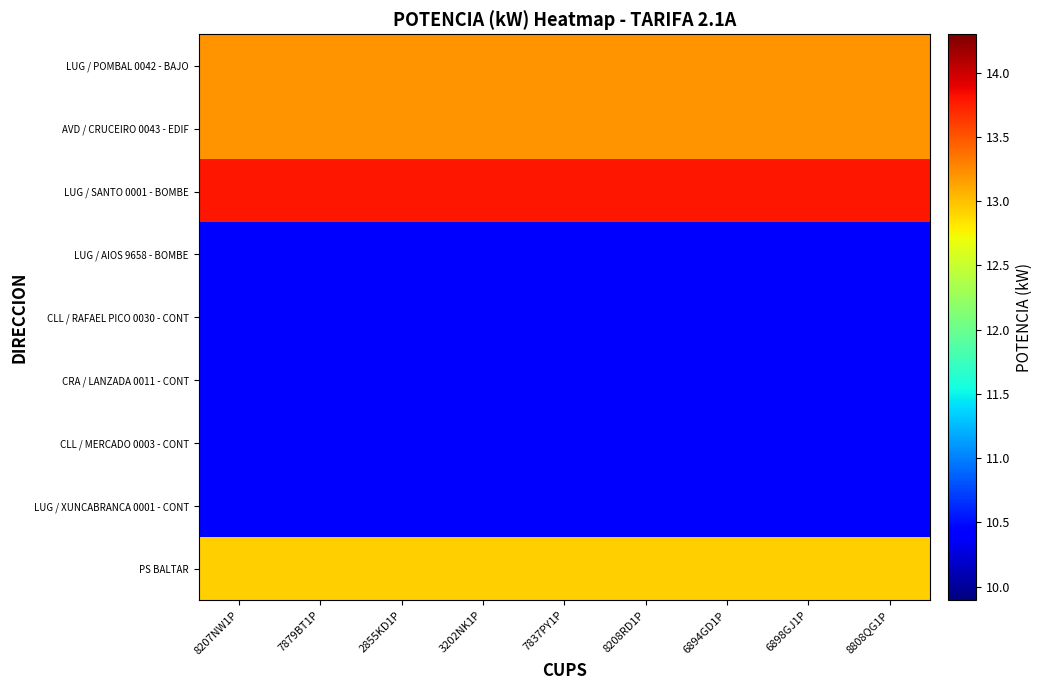

What is the minimum value shown in the chart?

10.4